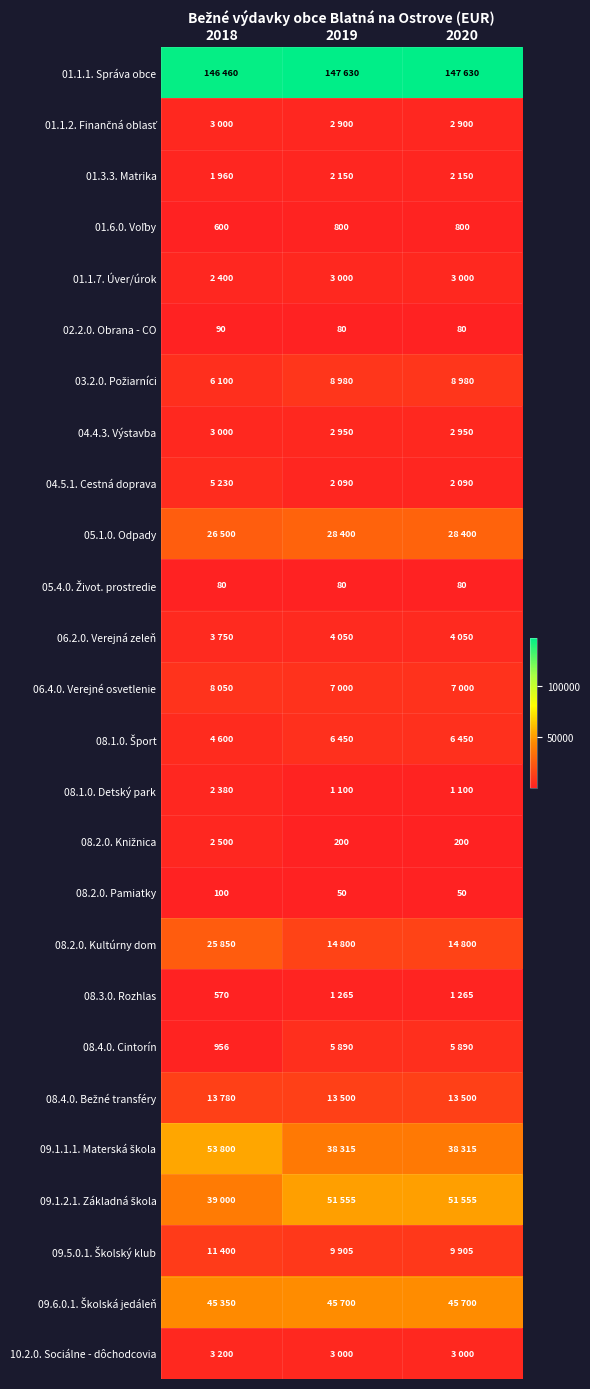

Read the 02.2.0. Obrana - CO value at 2019.

80